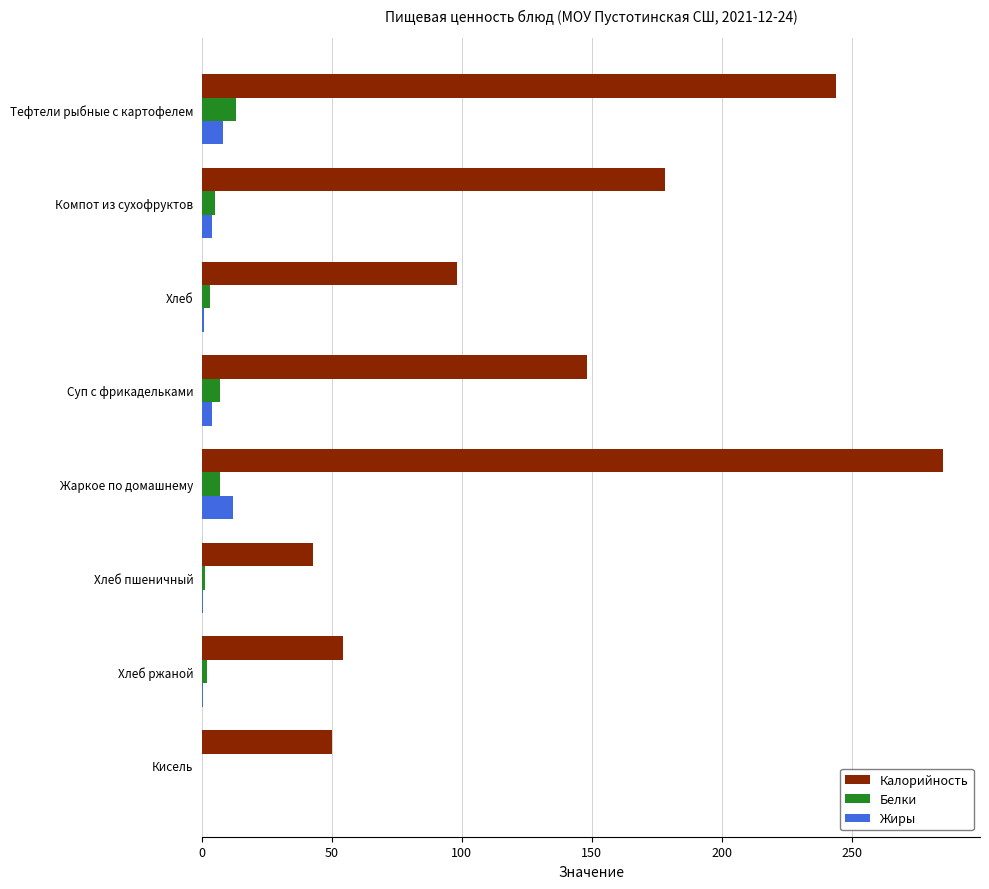

Which series has the largest total across all categories?

Калорийность